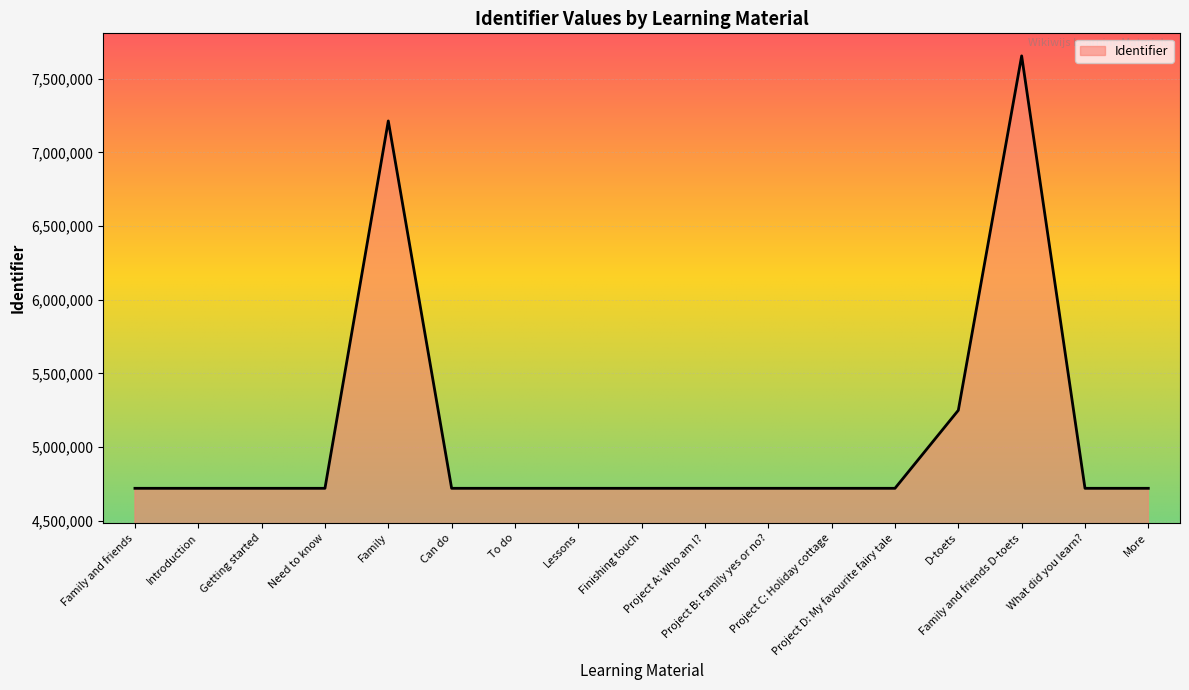

Which category has the lowest value across all series?

Family and friends